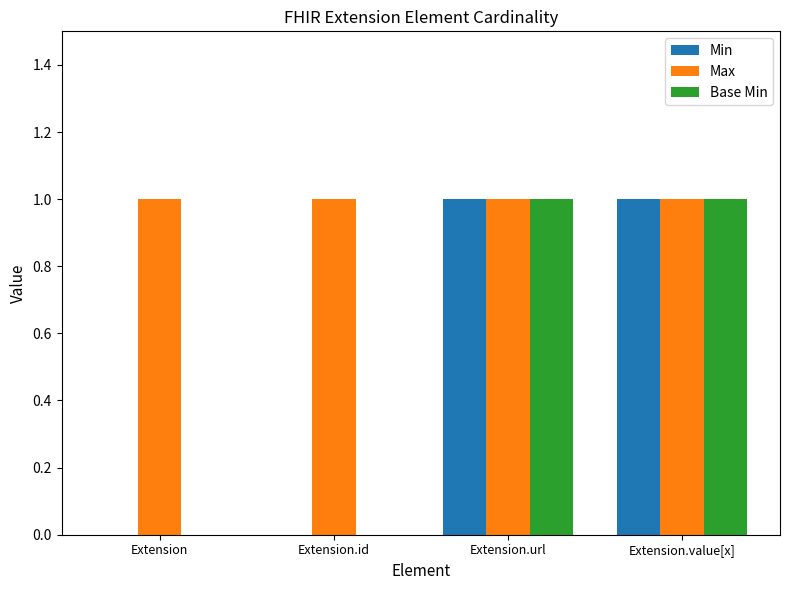

The value of Base Min at Extension.url is 1. True or false?

True